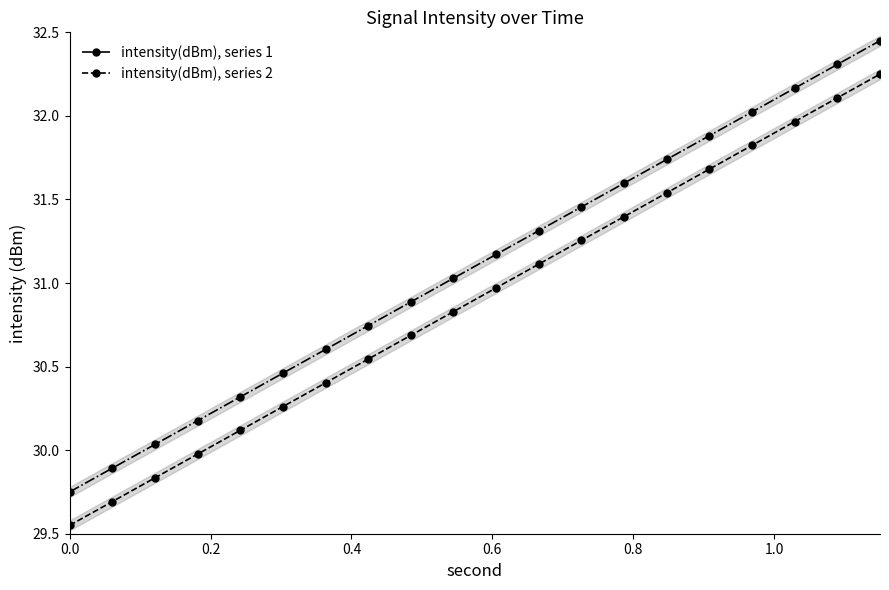

How many lines are shown in the chart?

2